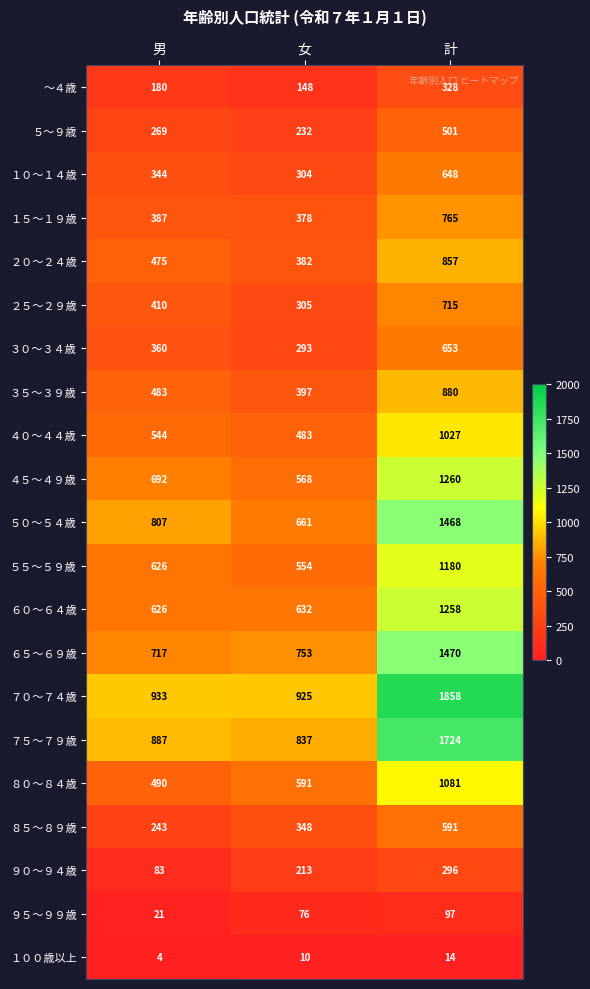

What is the difference between the highest and lowest values at 計?

1844